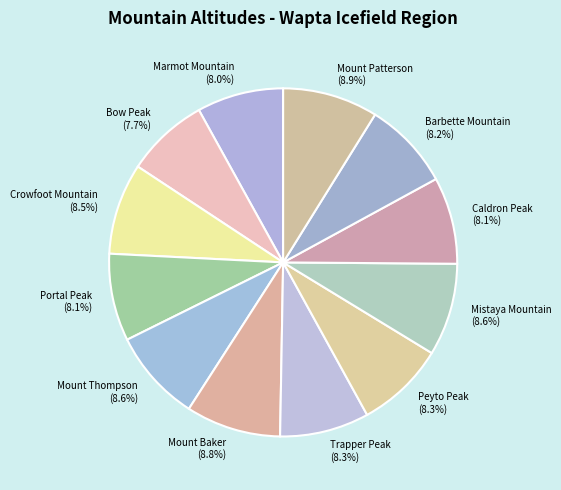

Which has a higher value, Mount Baker or Bow Peak?

Mount Baker